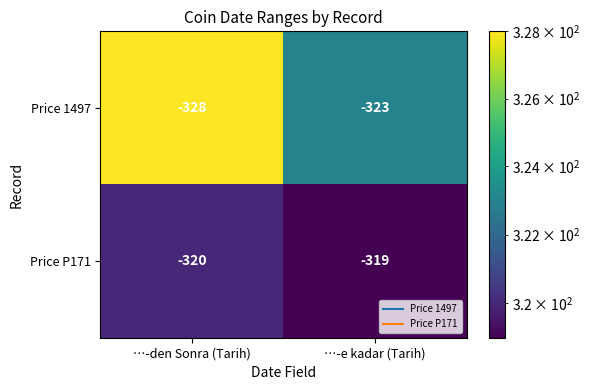

What is the maximum value shown in the chart?

-319